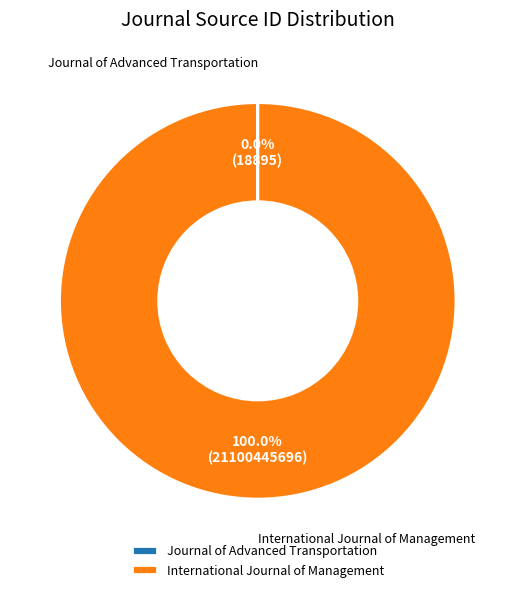

Which slice represents more than half of the pie?

International Journal of Management